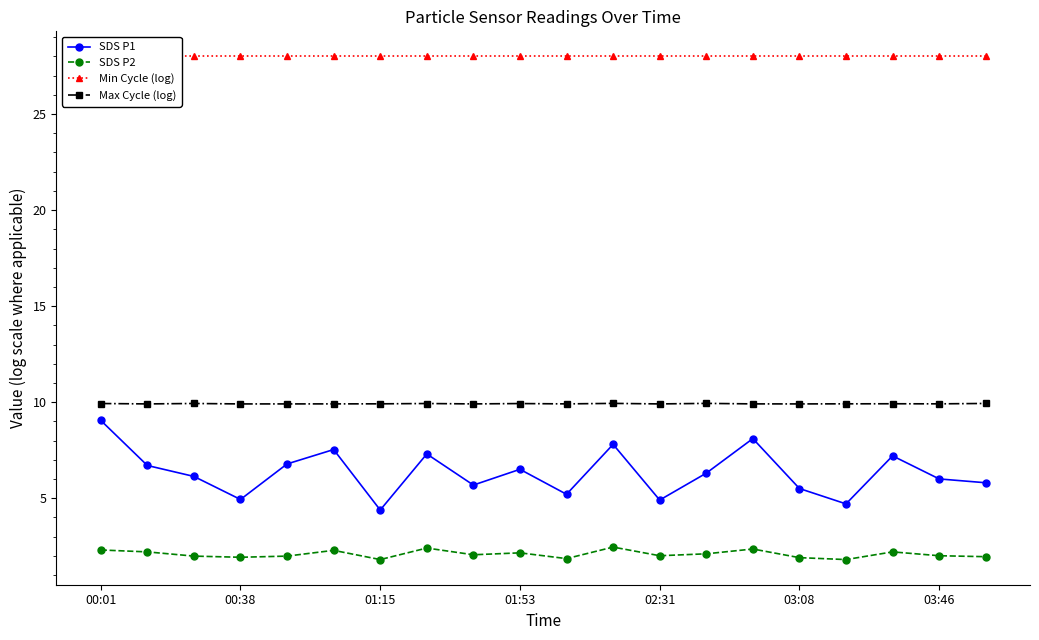

True or false: SDS P2 and Min Cycle (log) intersect in this chart.

False